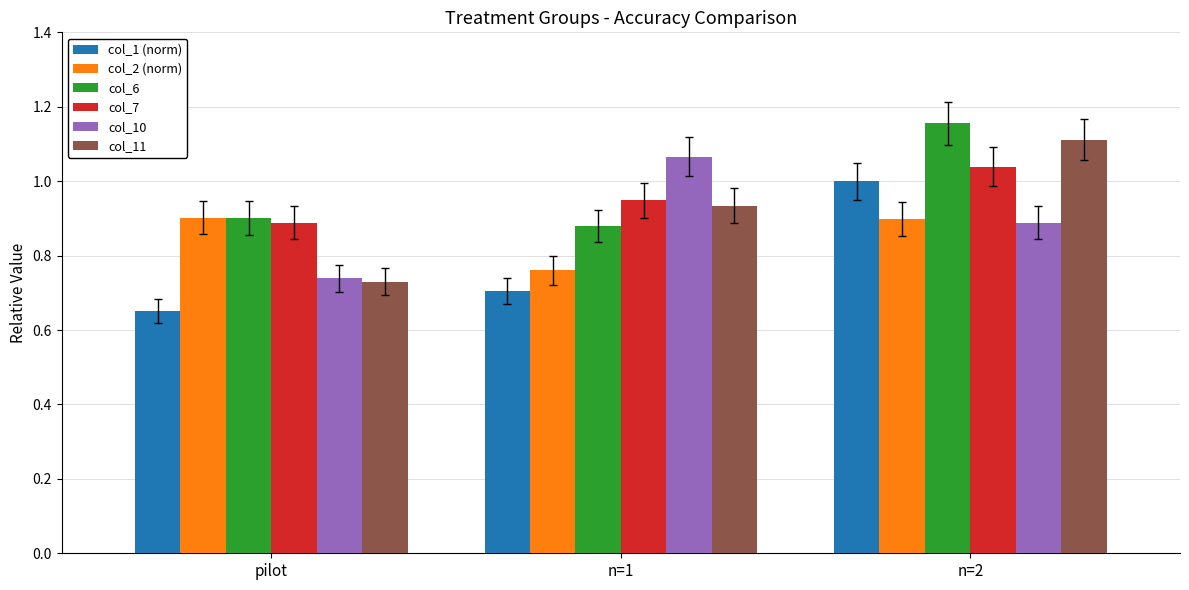

At how many categories does at least one series exceed 0?

3